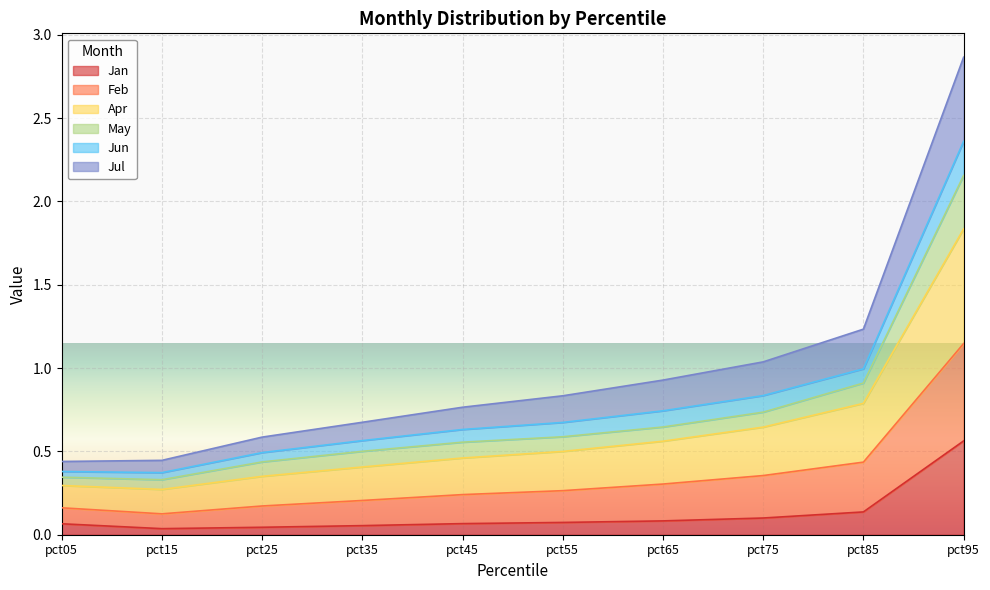

What is the total value across all series at pct85?

1.2